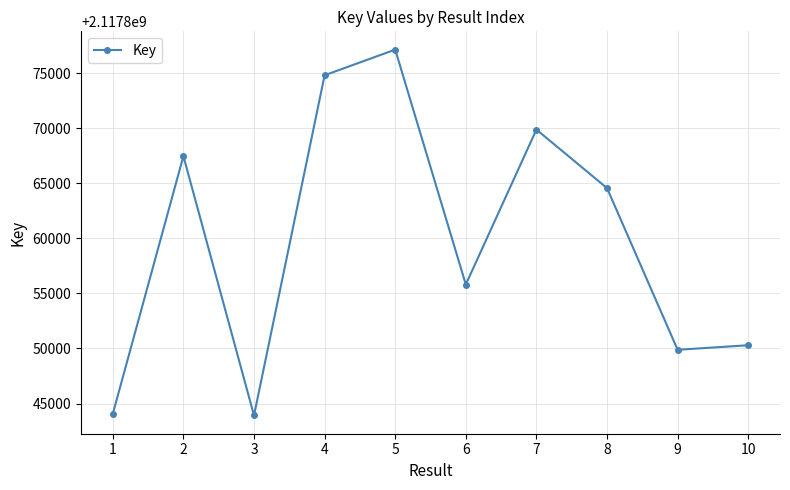

Which category has the highest value across all series?

5